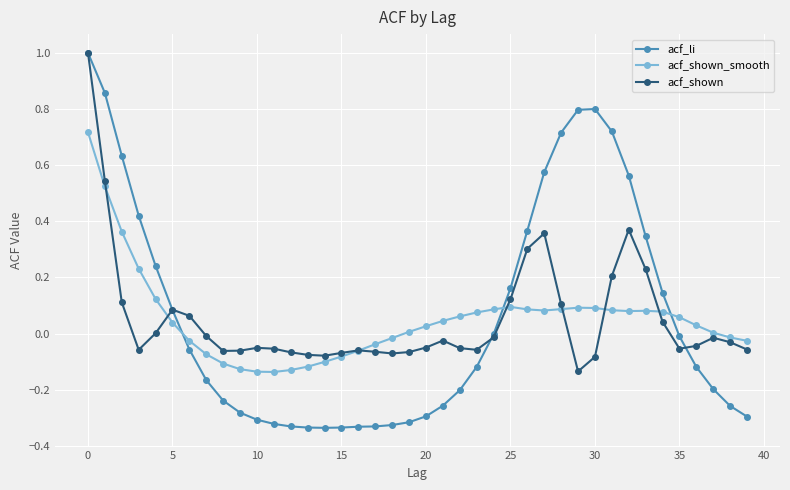

How many series are shown in this chart?

3